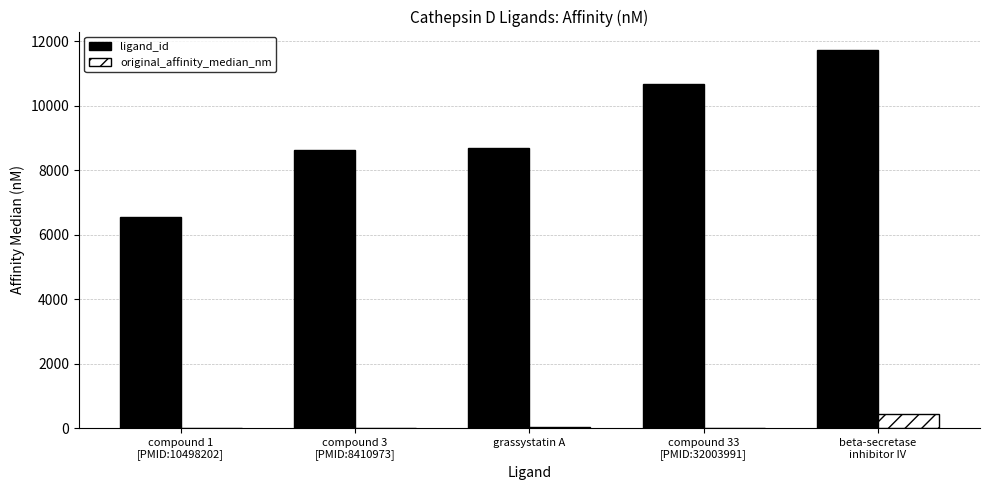

What is the average value of the ligand_id series?

9248.4